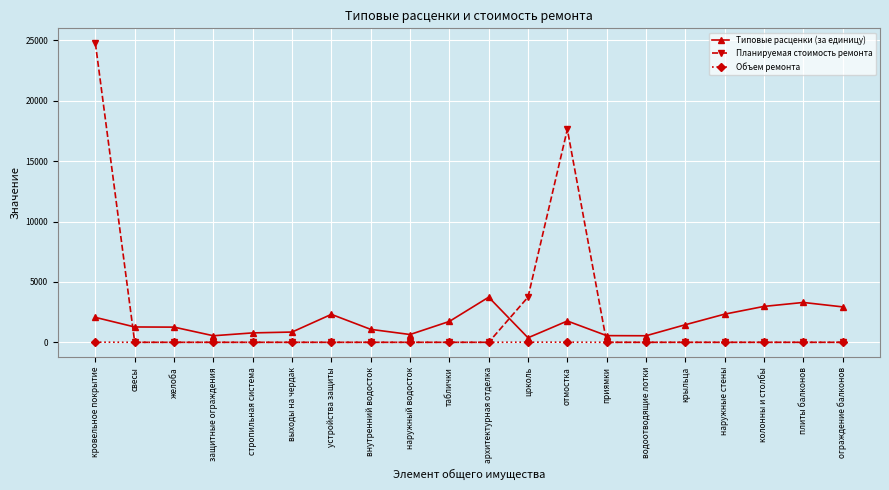

Rank the series at кровельное покрытие from lowest to highest value.

Объем ремонта, Типовые расценки (за единицу), Планируемая стоимость ремонта